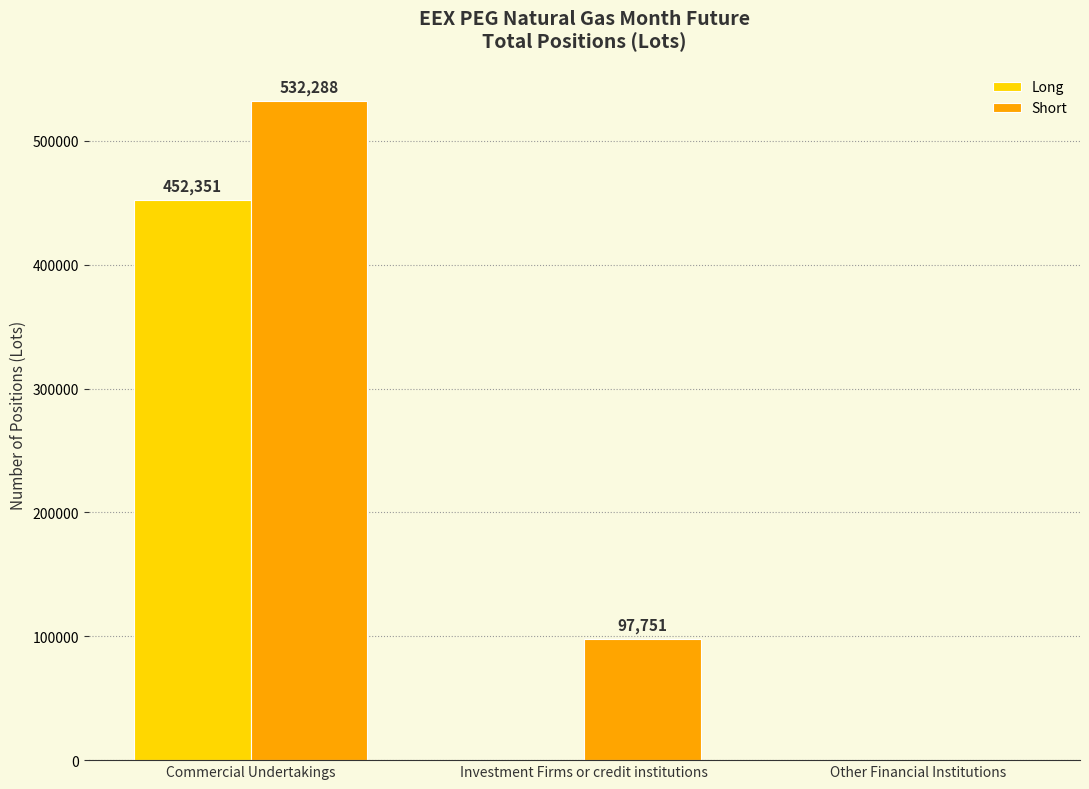

Which series has the largest total across all categories?

Short